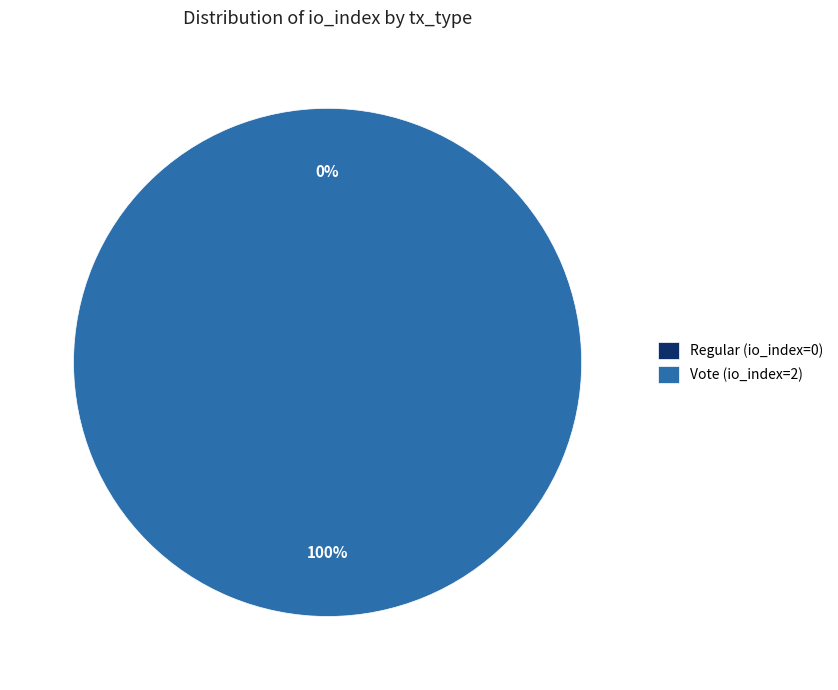

How many segments does this pie chart have?

2